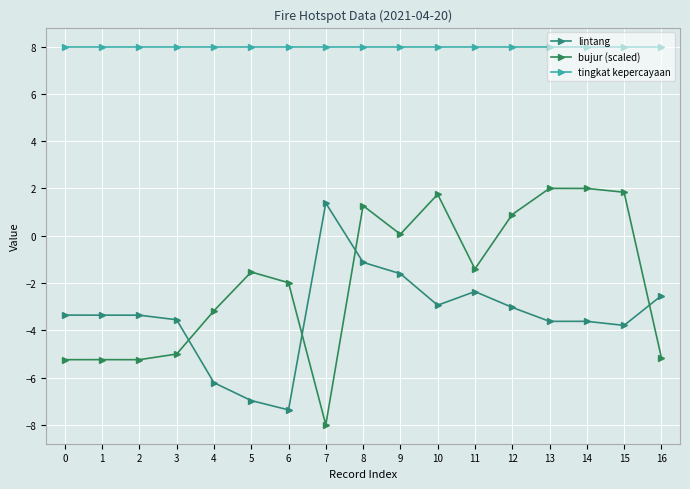

At which category is the sum across all series the highest?

8